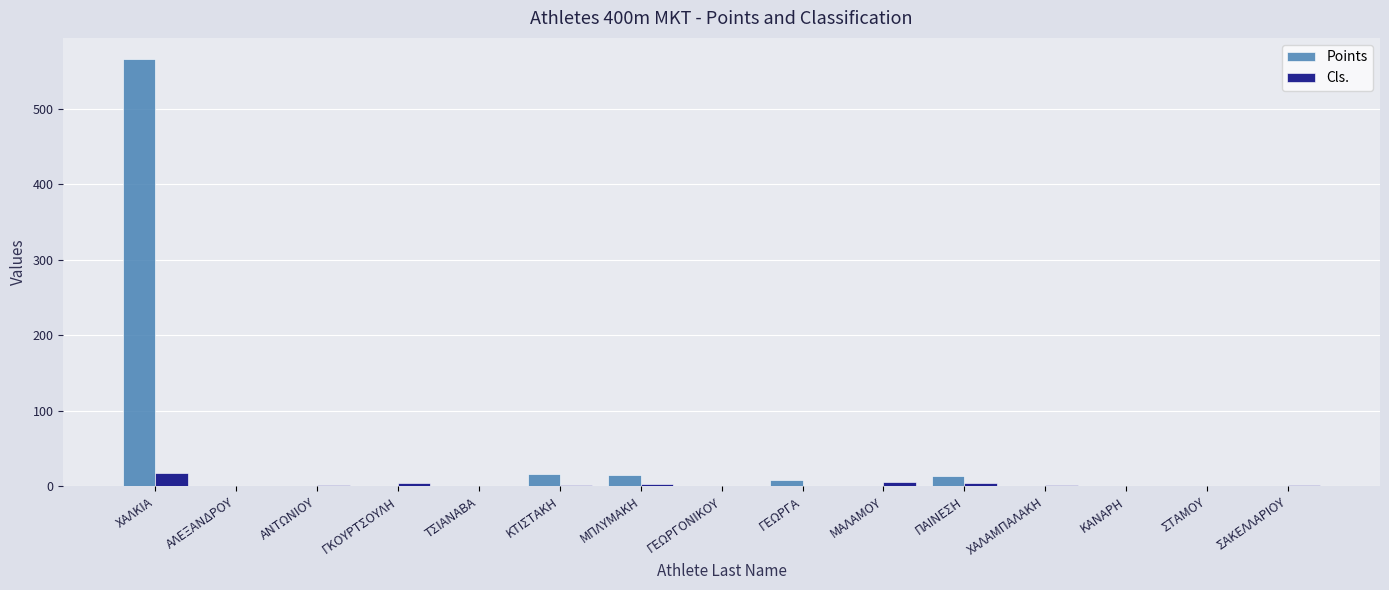

True or false: Points has a value of 354 at ΤΣΙΑΝΑΒΑ.

False